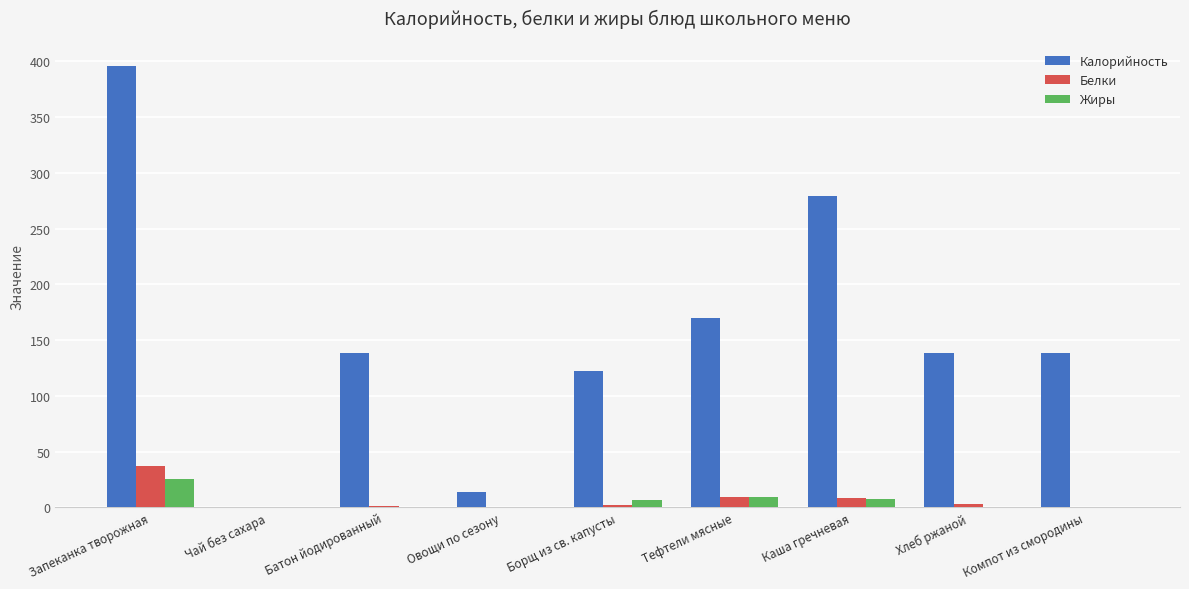

What is the greatest value displayed?

396.0